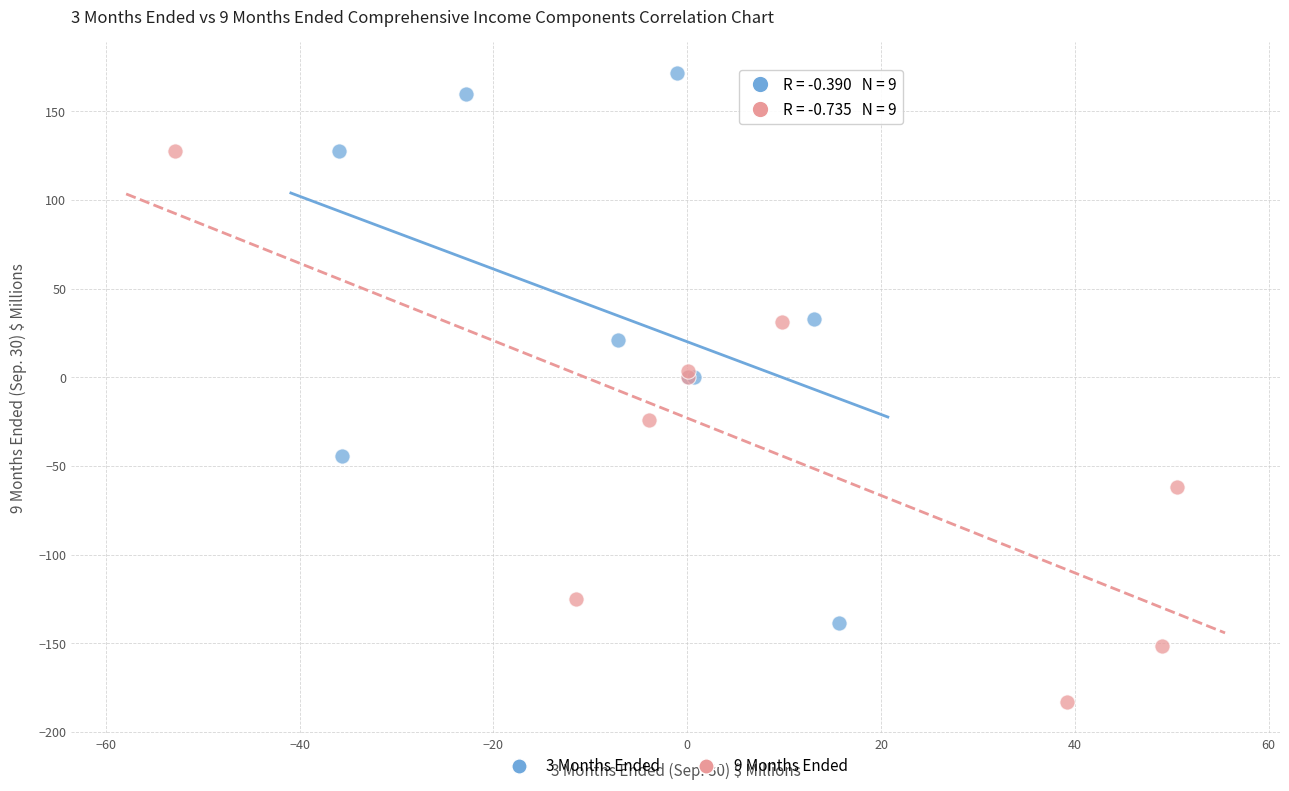

Which series reaches the minimum Y coordinate?

9 Months Ended